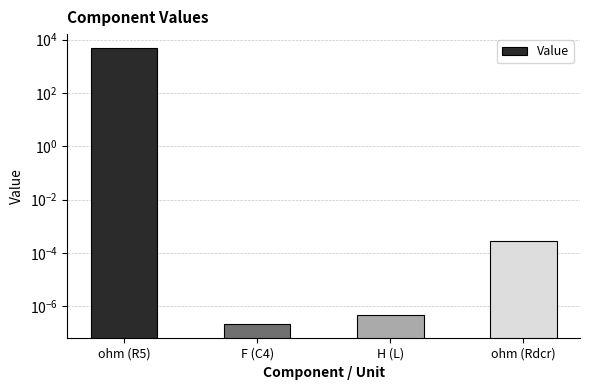

What is the value of the 1st bar from the left?

4870.0